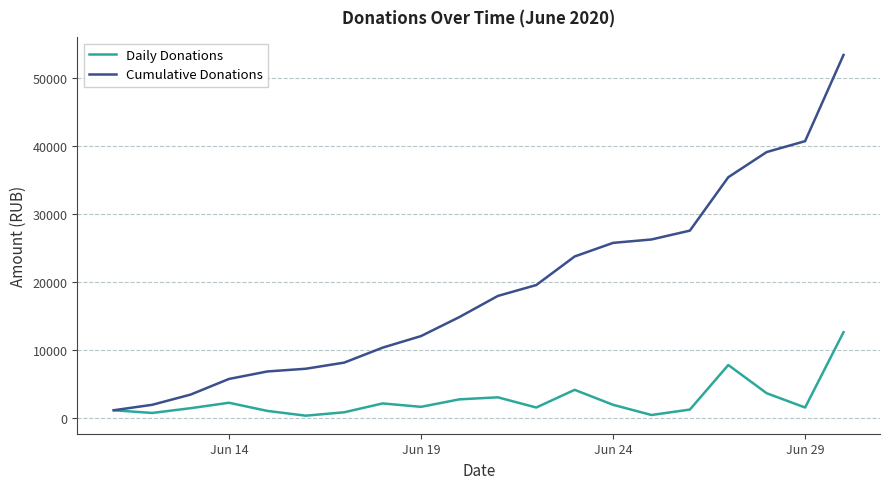

What is the maximum value for Cumulative Donations?

53419